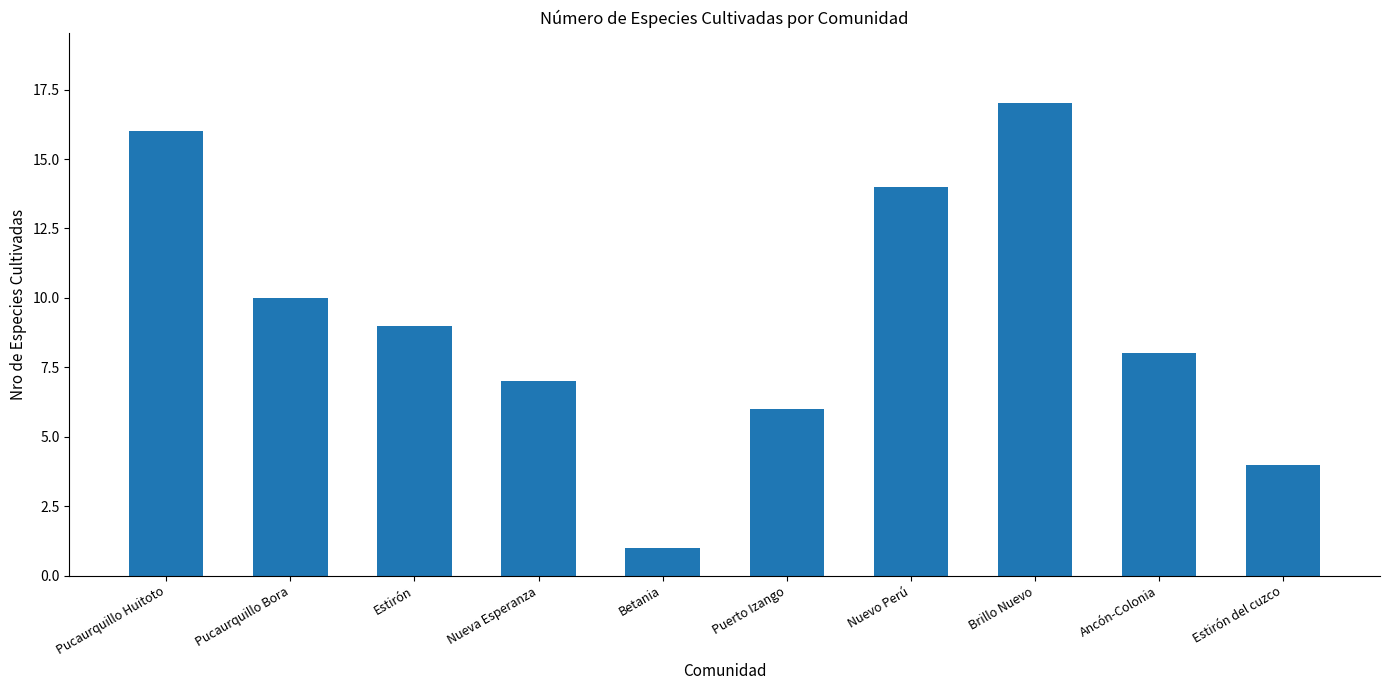

What position from the left is Brillo Nuevo?

8